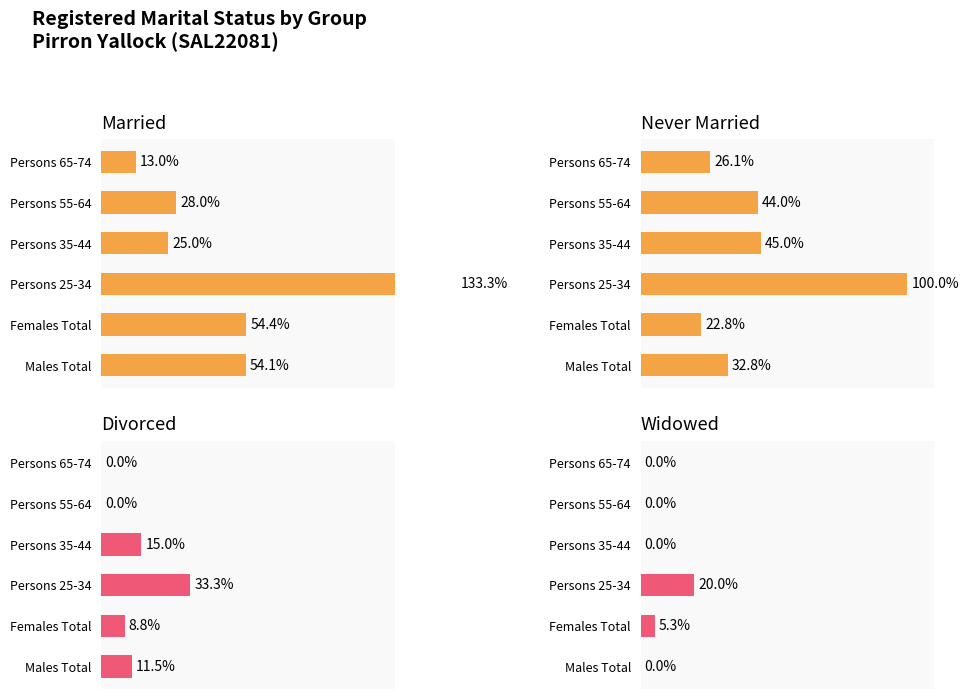

Reading left to right, list all the values displayed in this chart.

Married: 54.1	54.4	133.3	25.0	28.0	13.0
Never Married: 32.8	22.8	100.0	45.0	44.0	26.1
Divorced: 11.5	8.8	33.3	15.0	0.0	0.0
Widowed: 0.0	5.3	20.0	0.0	0.0	0.0